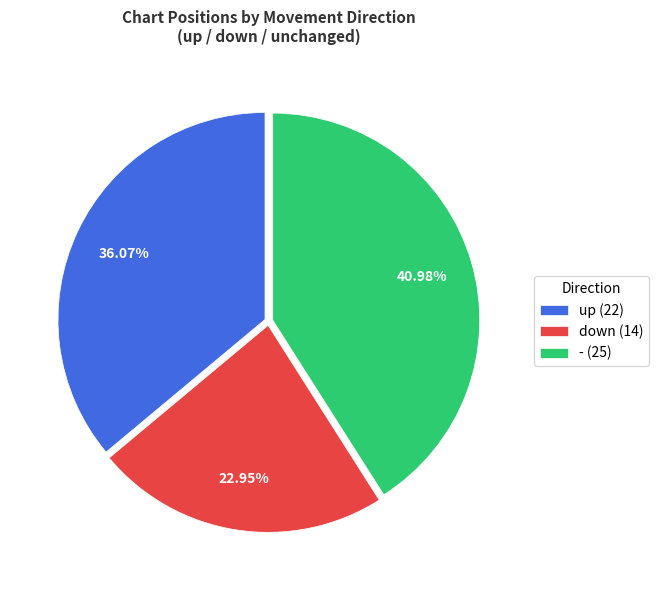

What is the smallest slice in the pie chart?

down